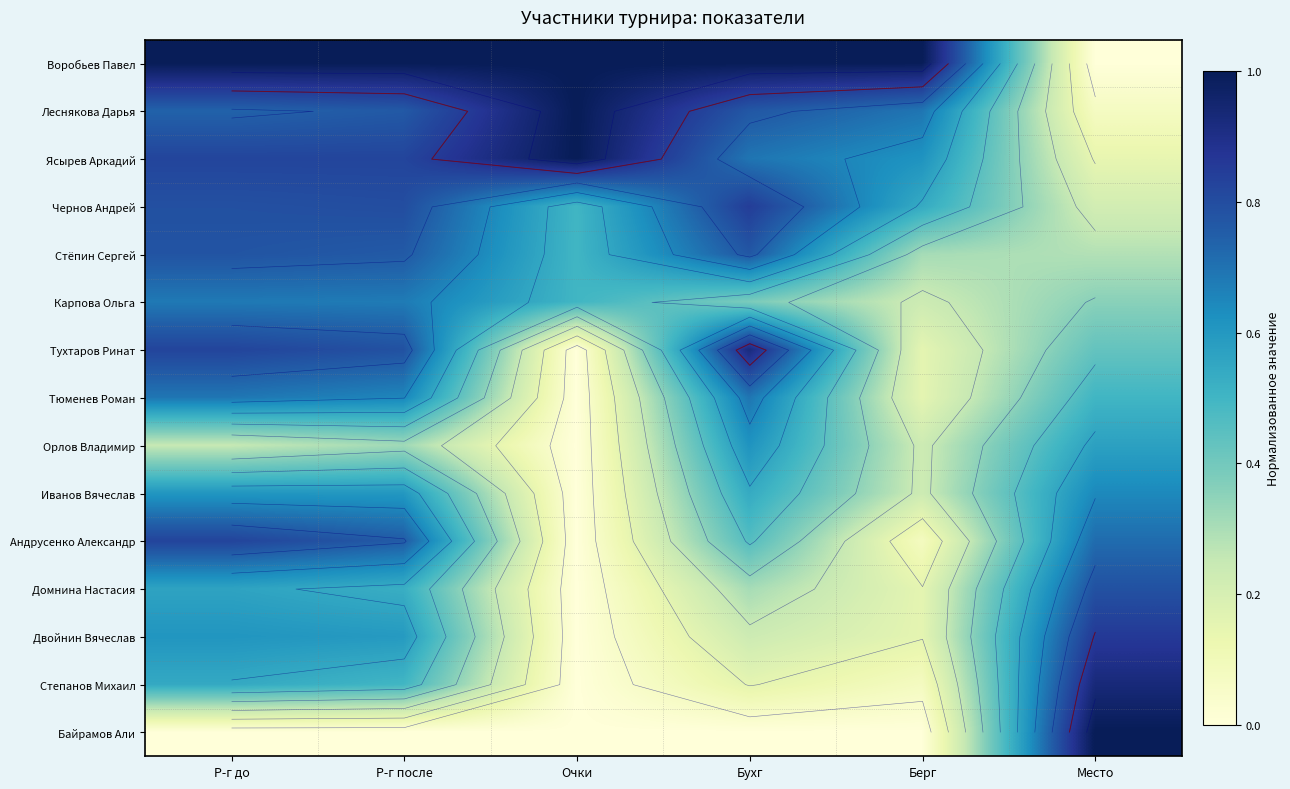

Is it true that Тухтаров Ринат equals 0.0 at Очки?

True